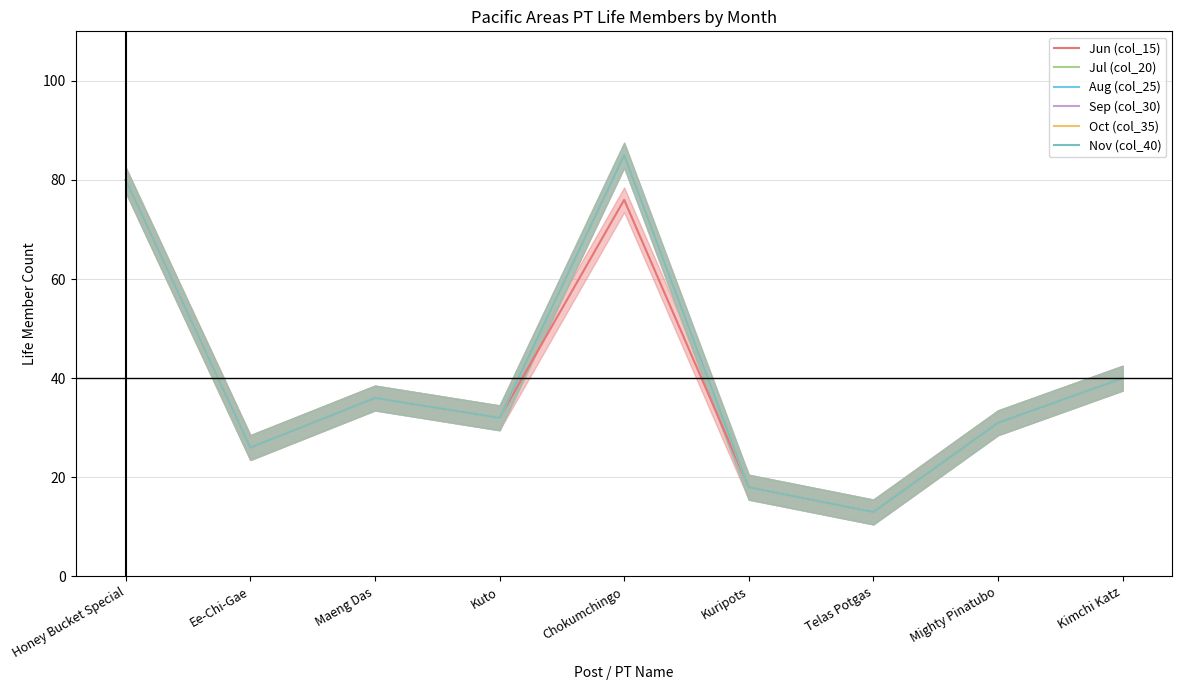

At Kimchi Katz, list the series in order from smallest to largest.

Jun (col_15), Jul (col_20), Aug (col_25), Sep (col_30), Oct (col_35), Nov (col_40)